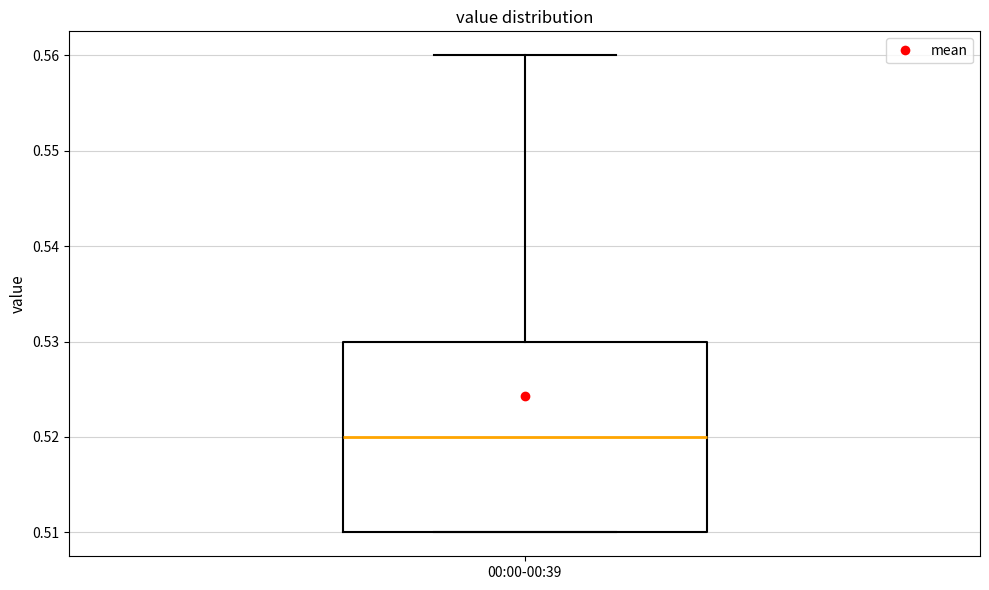

Where does the median line of the box for 00:00-00:39 sit on the y-axis? The values are not printed on the chart, so give them approximately, as read against the axis.

0.52